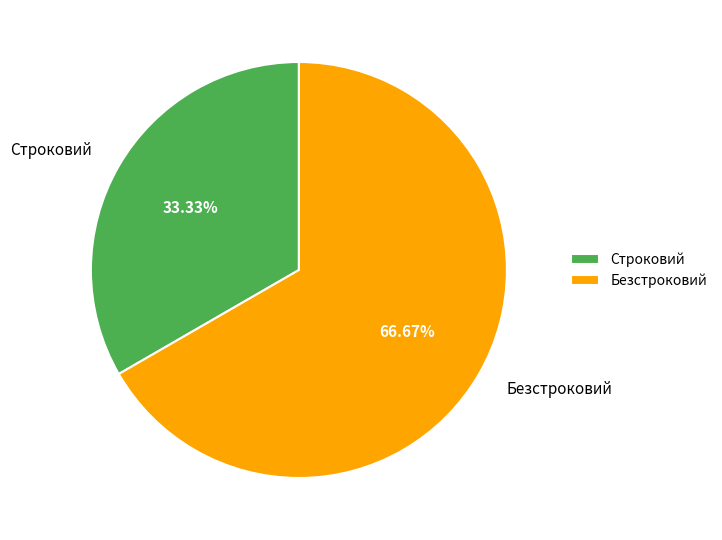

To the nearest percent, what is the difference between the Строковий and Безстроковий slice percentages?

33%